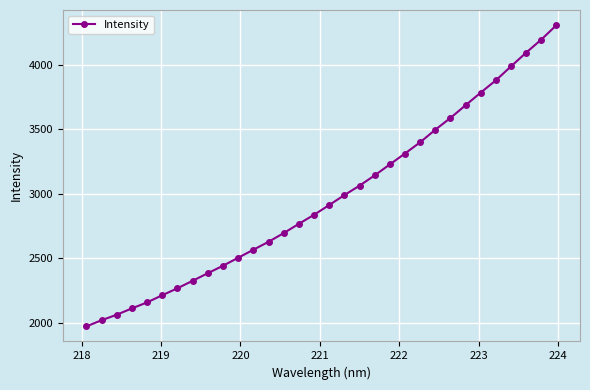

What is the difference between the maximum and minimum values?

2333.5